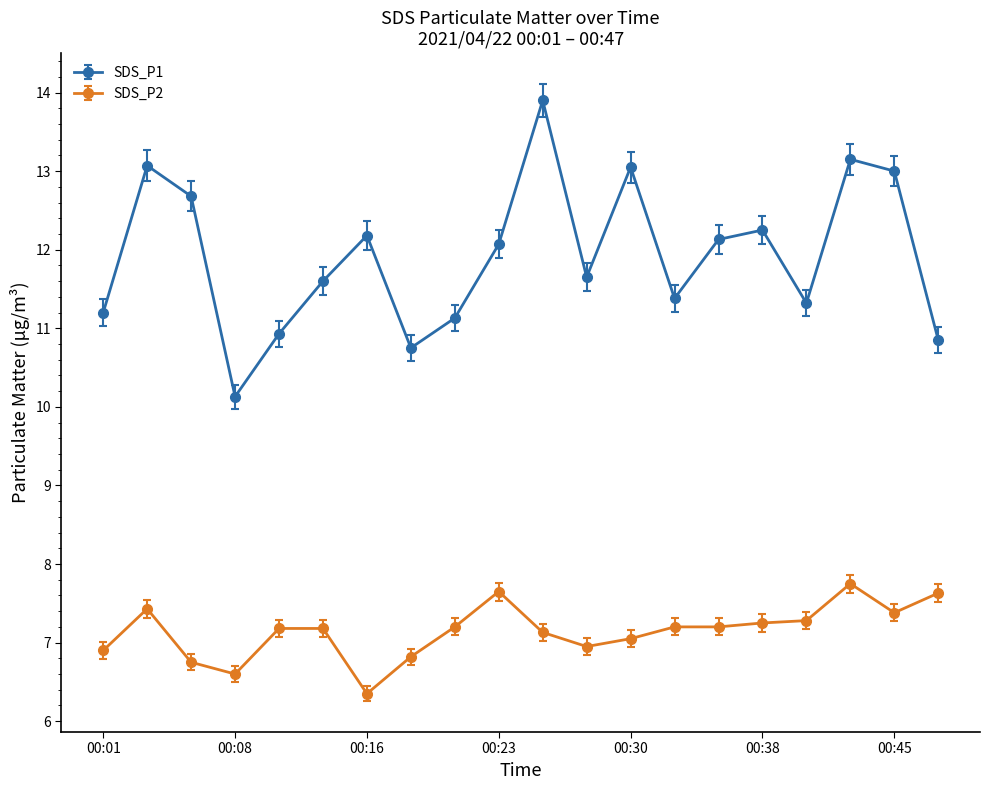

True or false: SDS_P2 and SDS_P1 intersect in this chart.

False